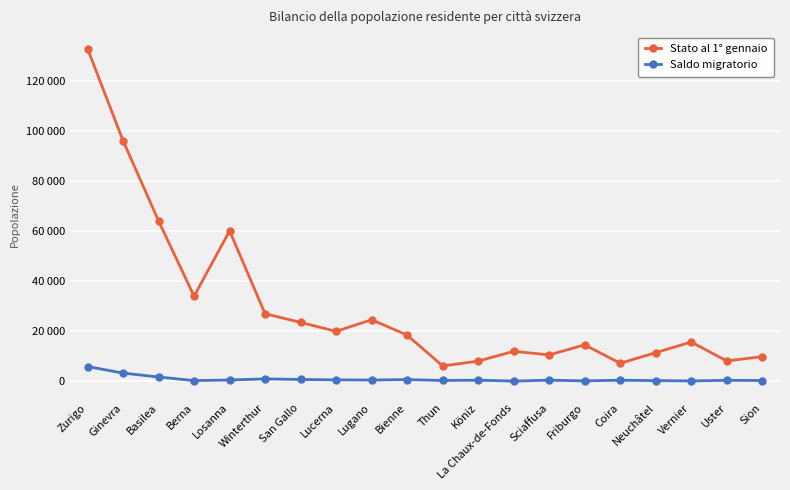

Is this an area chart (filled region under the line)?

No